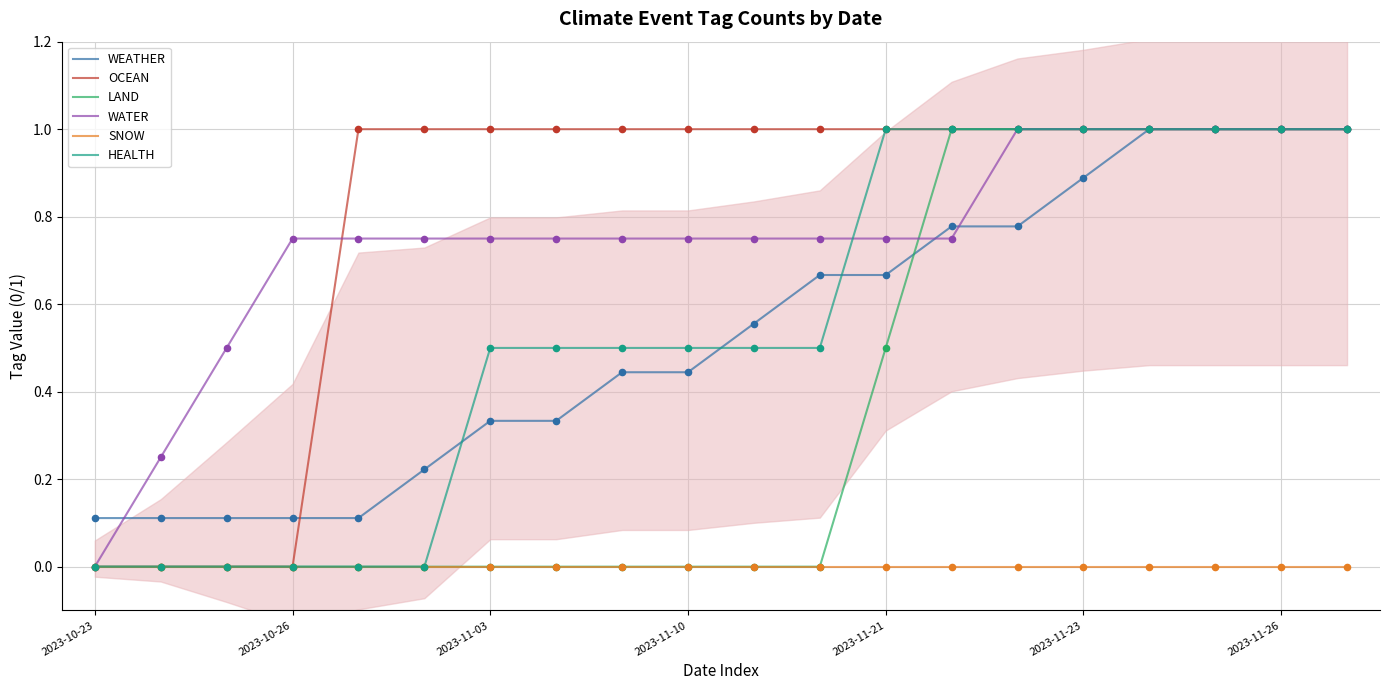

What are all the series names shown in the legend?

WEATHER, OCEAN, LAND, WATER, SNOW, HEALTH